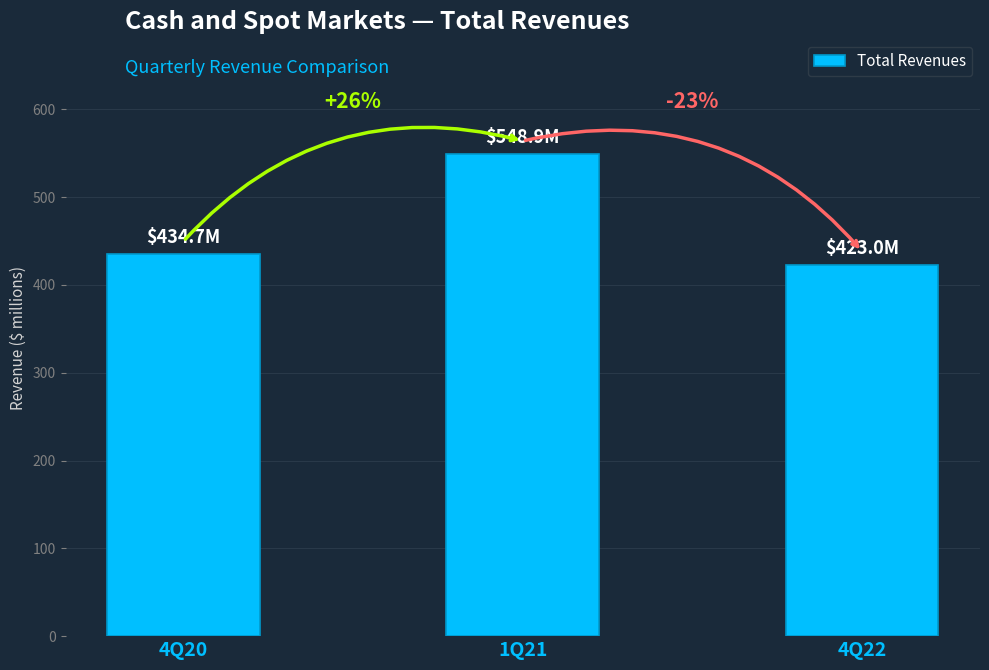

How many bars are there in total?

3